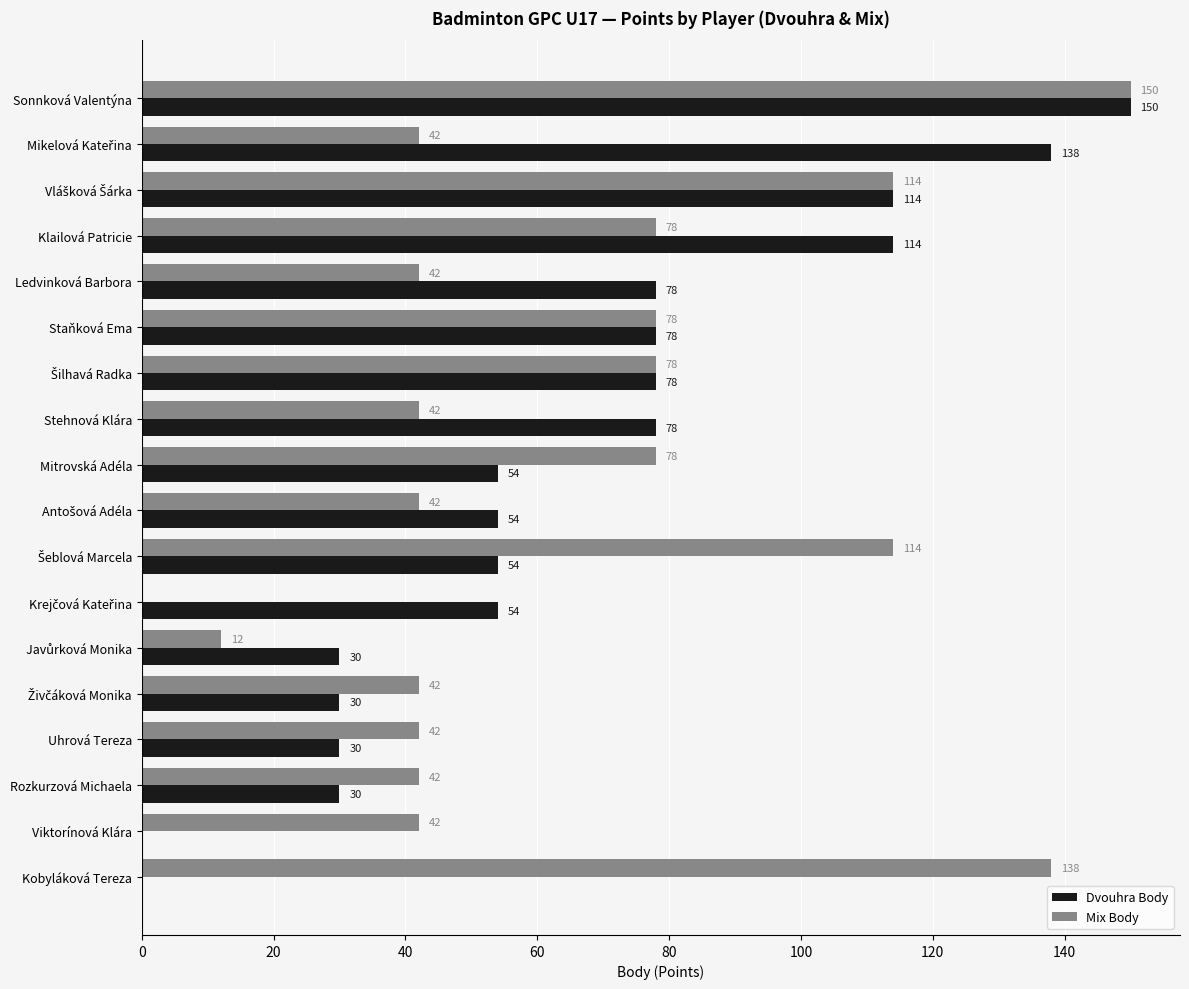

Is it true that Dvouhra Body equals 39 at Klailová Patricie?

False